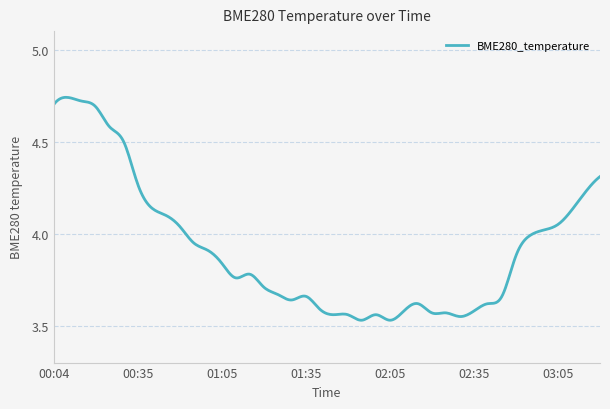

What is the difference between the maximum and minimum values?

1.2